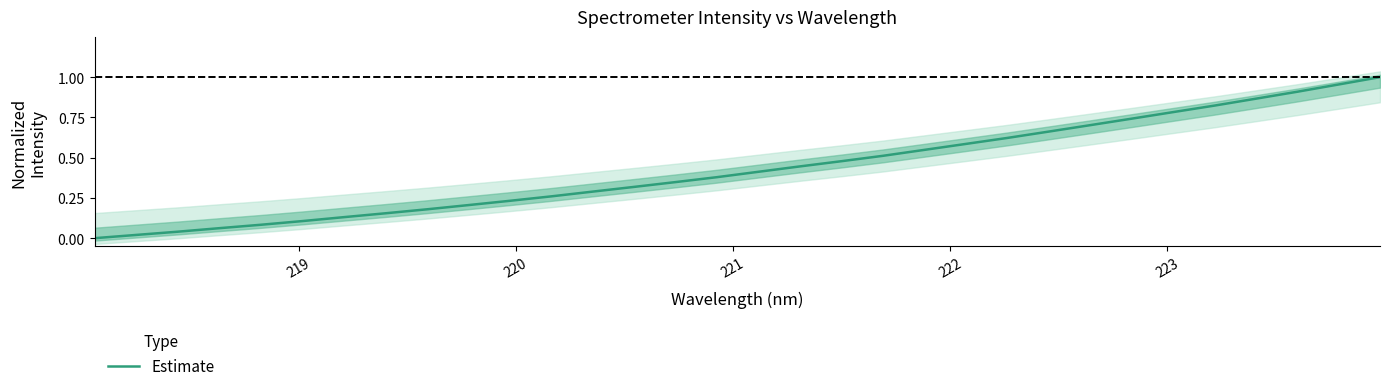

How many lines are shown in the chart?

1